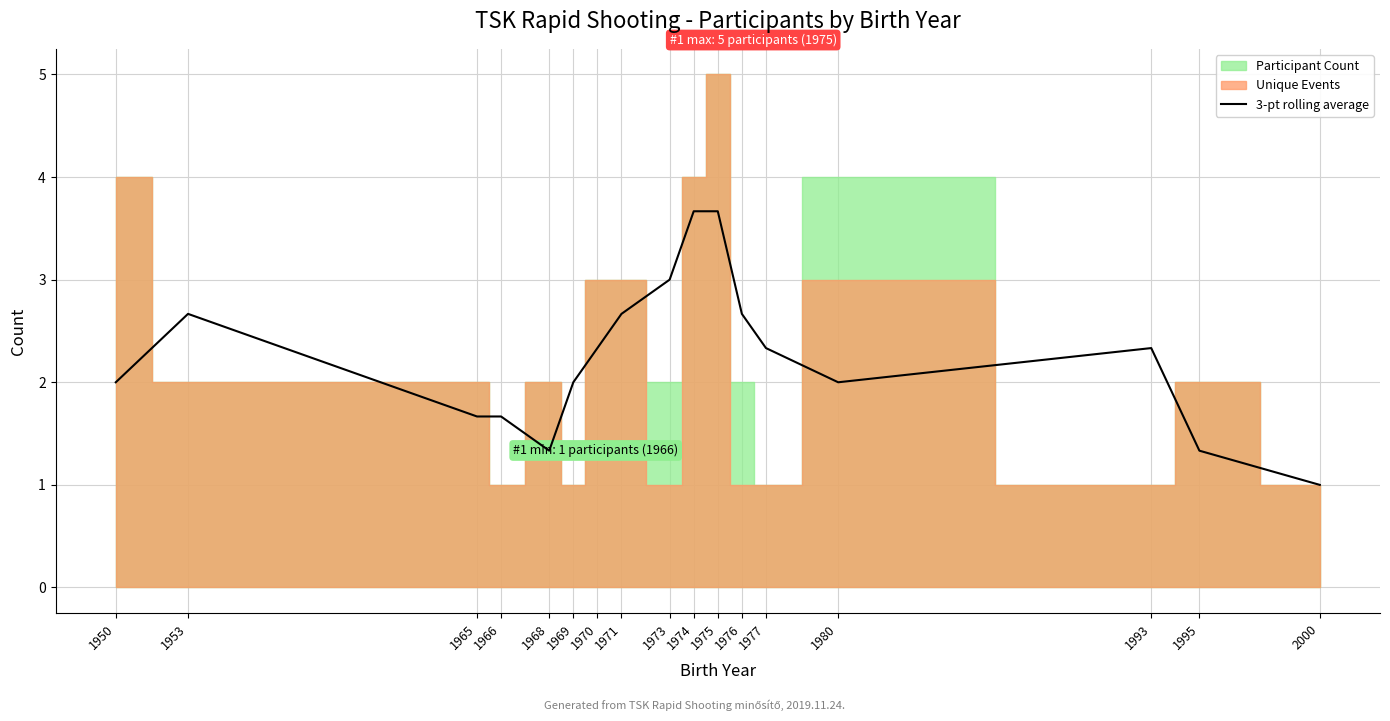

The 3-pt rolling average series shows 2.4 at 1995. True or false?

False